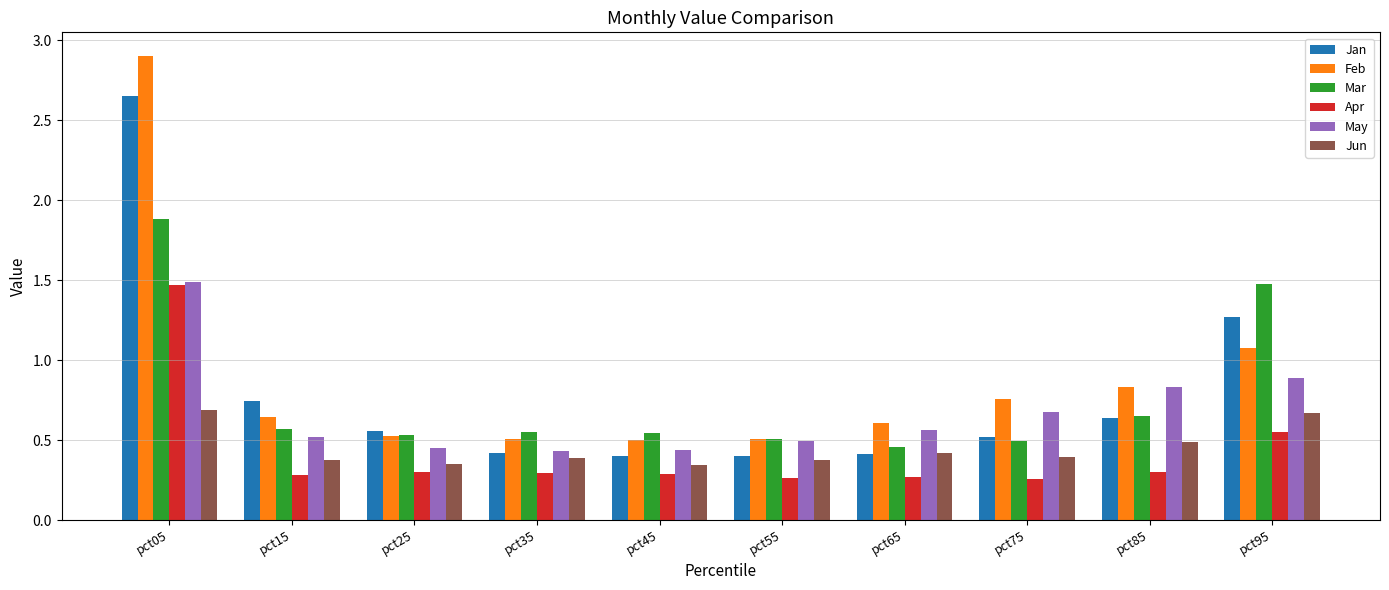

How many bars are there in total?

60